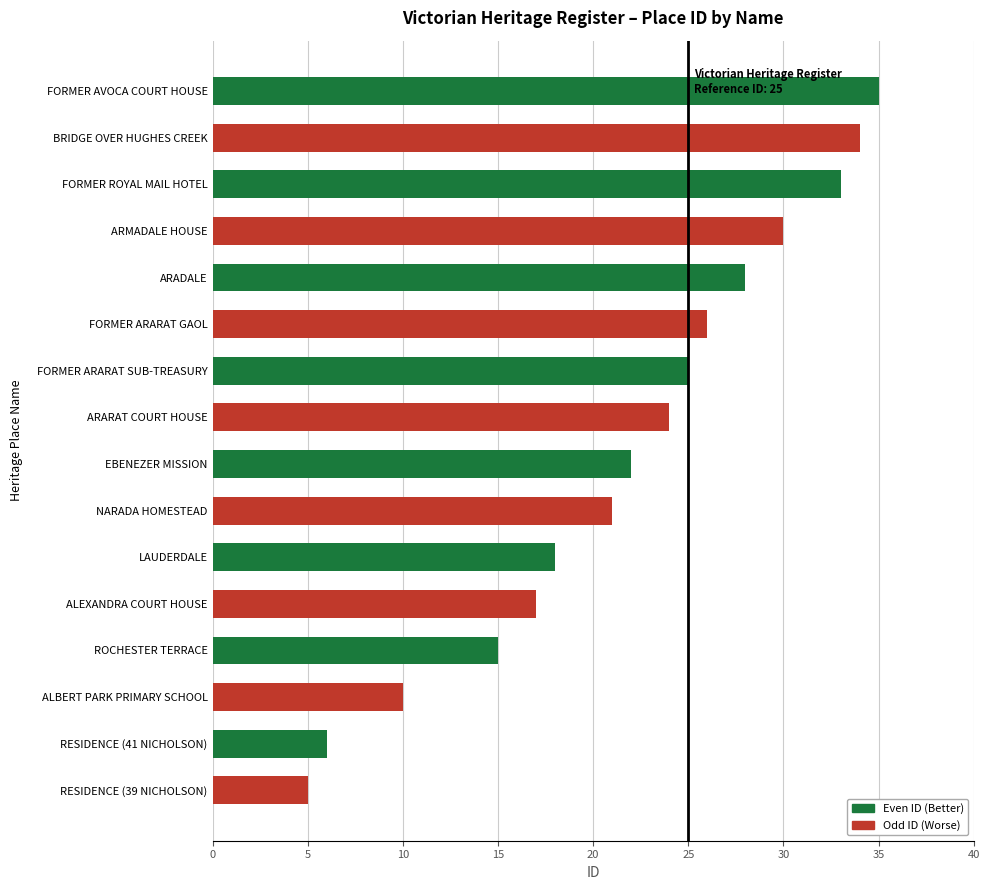

What is the ratio of the value at FORMER AVOCA COURT HOUSE to the value at ALEXANDRA COURT HOUSE?

2.1